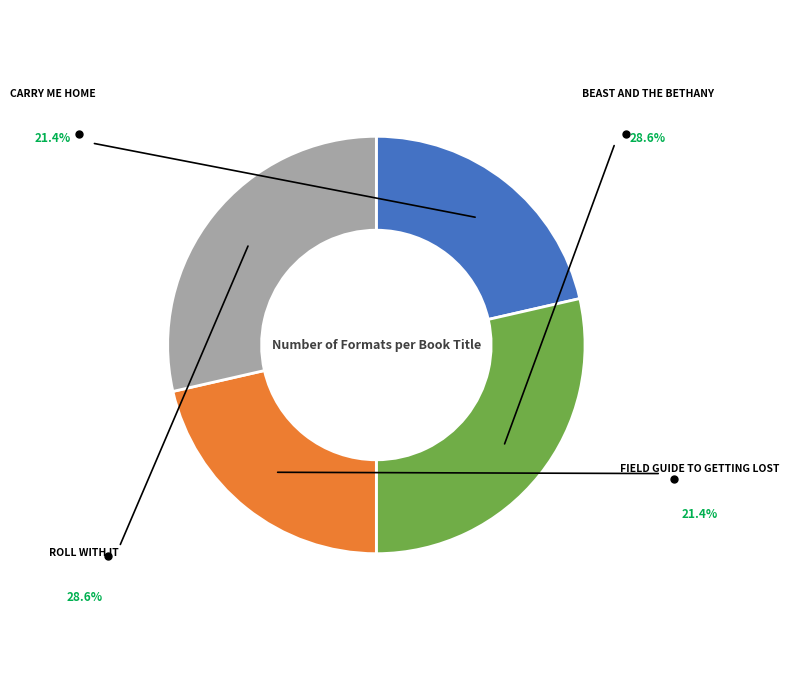

Does any single category account for the majority?

No